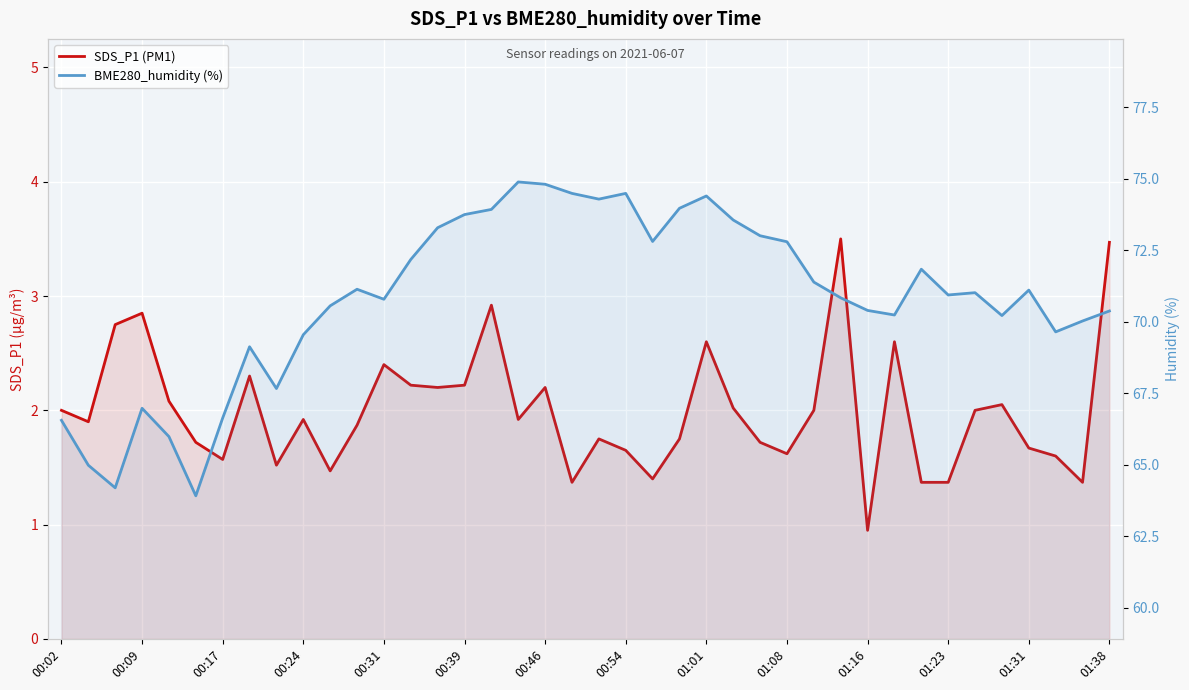

How many categories are shown in the chart?

40